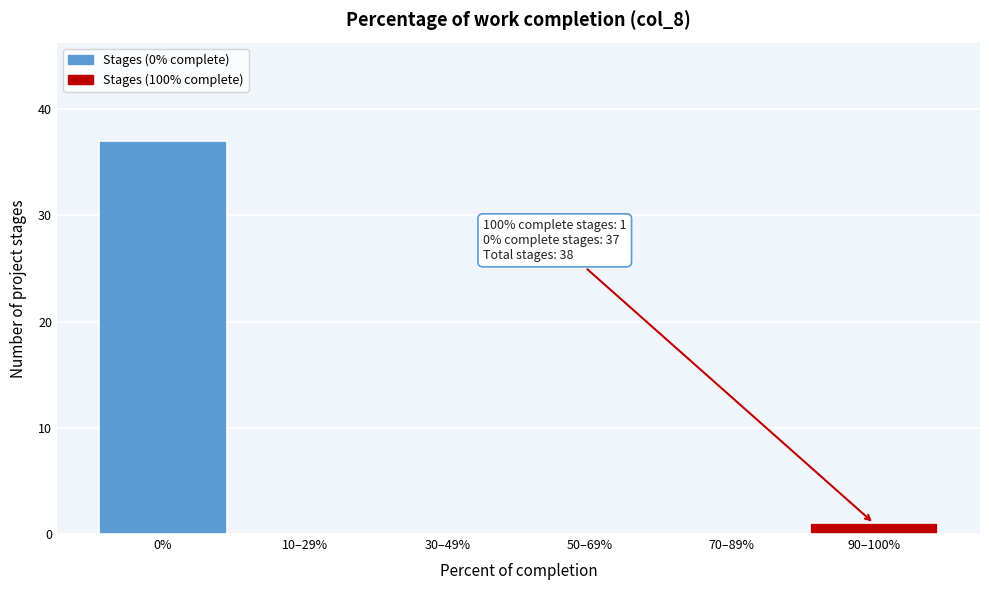

Reading left to right, transcribe all the data shown in this chart.

0%=37	10–29%=0	30–49%=0	50–69%=0	70–89%=0	90–100%=1